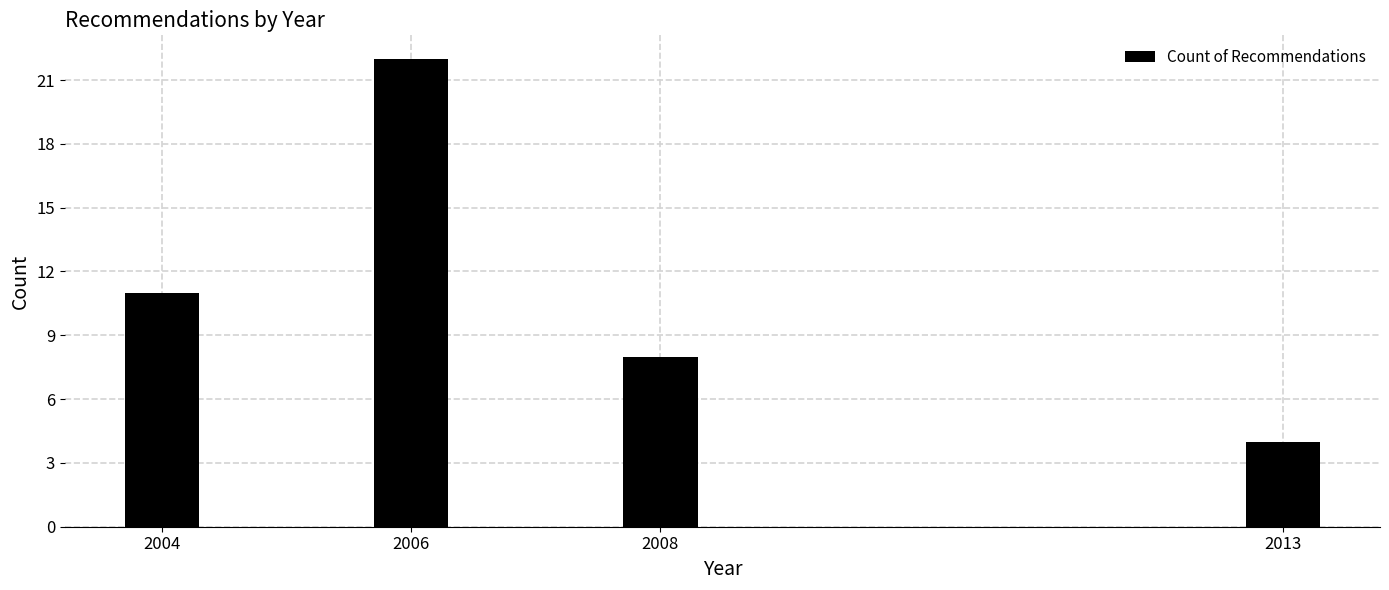

Reading left to right, transcribe all the data shown in this chart.

2004=11	2006=22	2008=8	2013=4